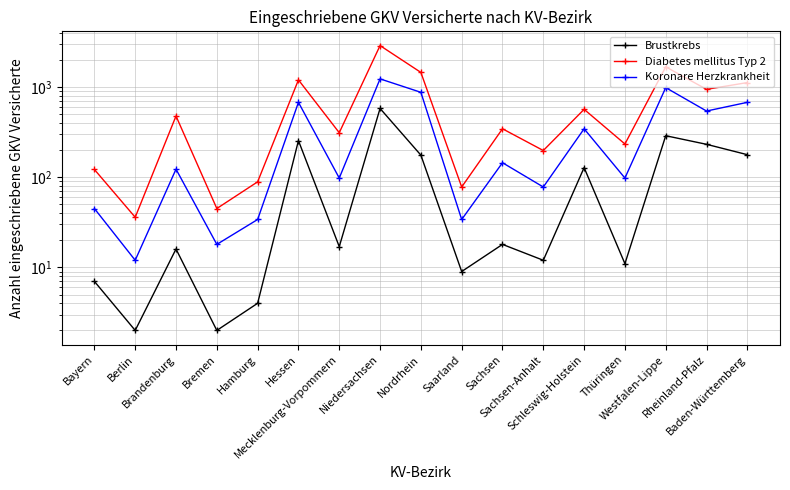

Rank the series by their maximum value, from lowest to highest.

Brustkrebs, Koronare Herzkrankheit, Diabetes mellitus Typ 2